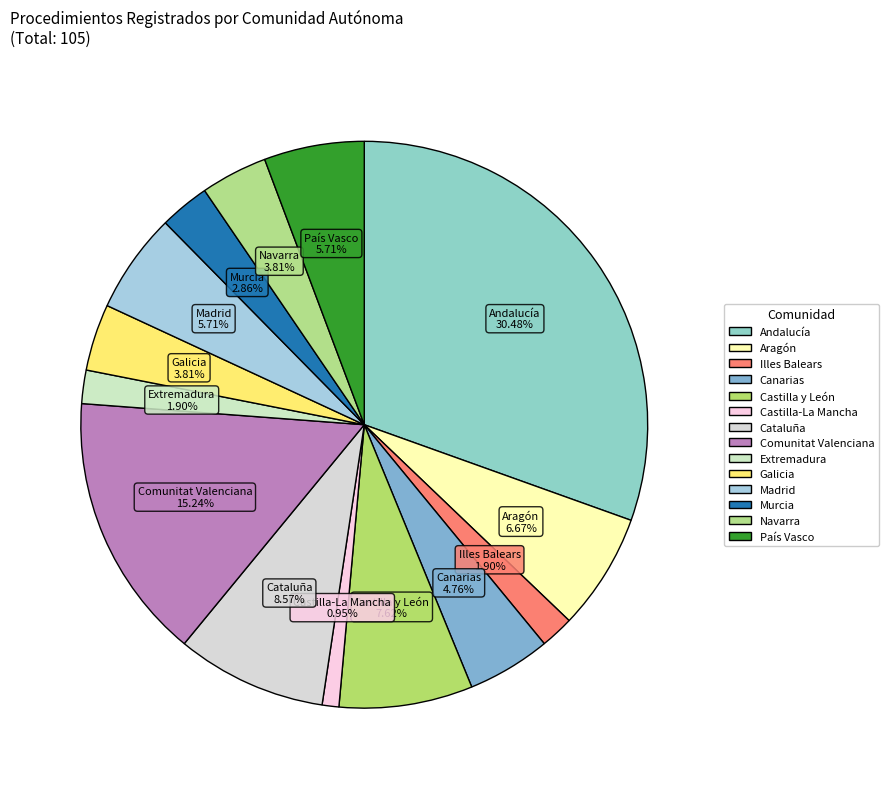

Count the number of slices in the pie.

14